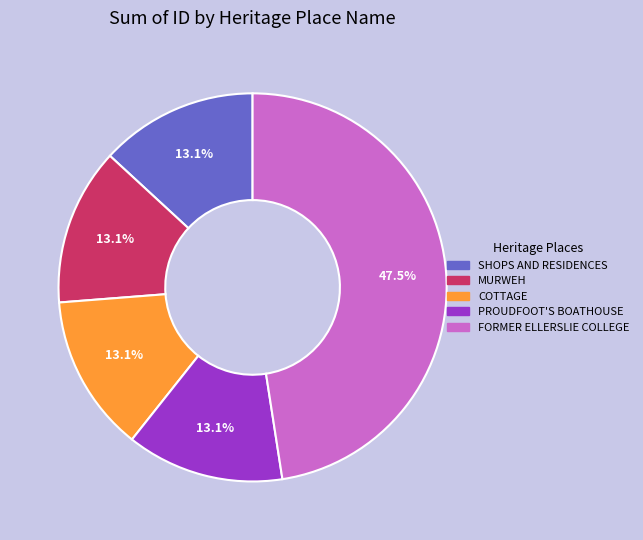

The COTTAGE slice represents 1% of the pie. True or false?

False